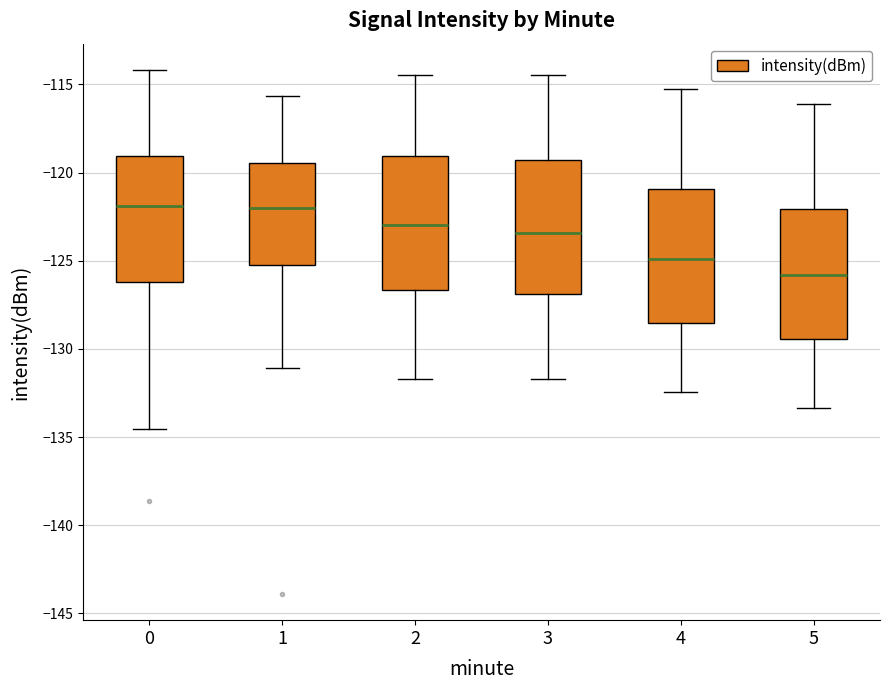

Which box's median line is the lowest?

5